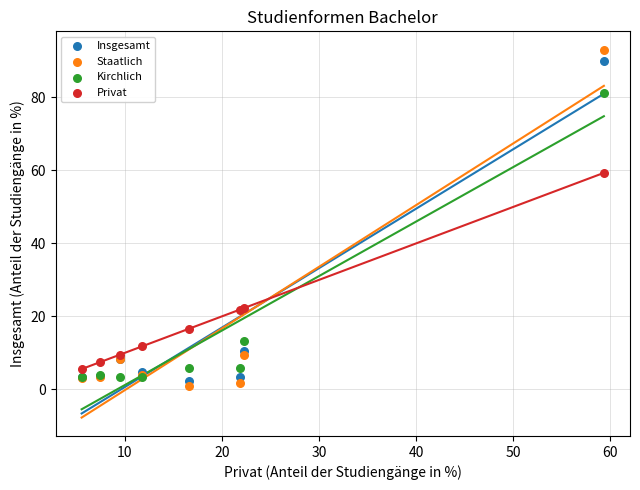

Across all series, what Y value is closest to 47?

59.3